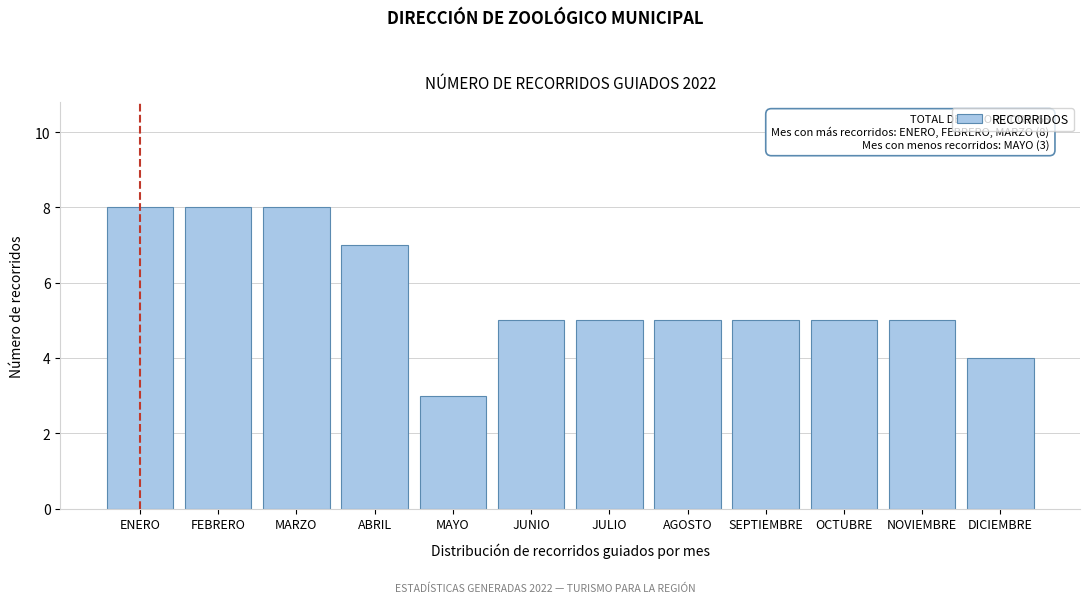

Reading left to right, what are all the values shown in this chart?

8	8	8	7	3	5	5	5	5	5	5	4